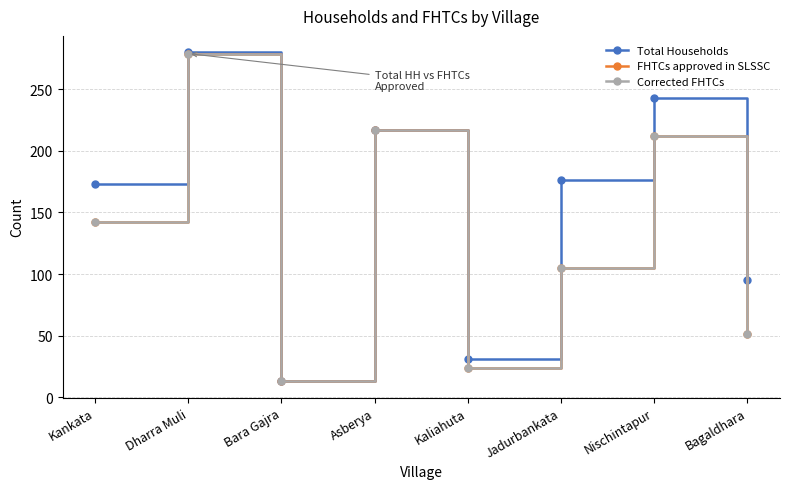

Does the chart have visible grid lines?

Yes